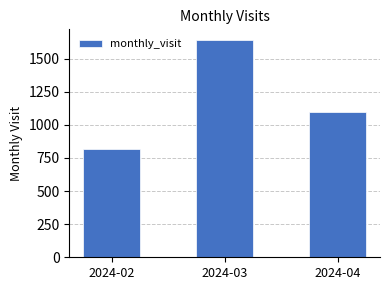

Is it true that the value at 2024-03 is 1640?

True